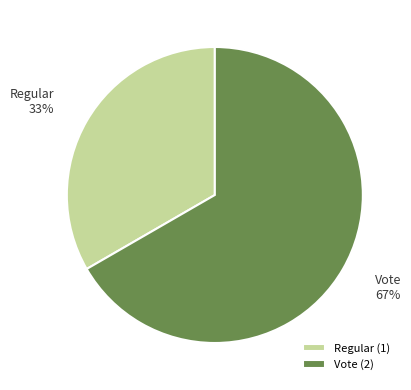

To the nearest percent, what percentage of the pie is Vote?

67%